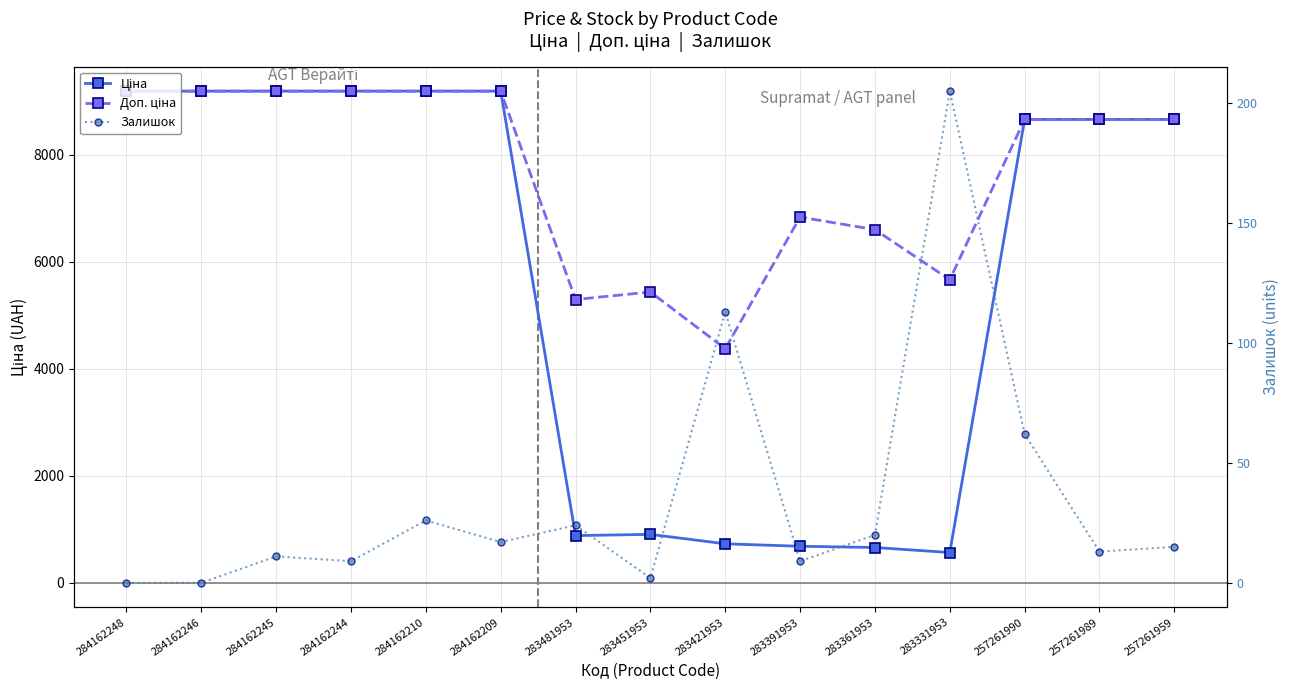

What is the maximum value for Доп. ціна?

9185.1